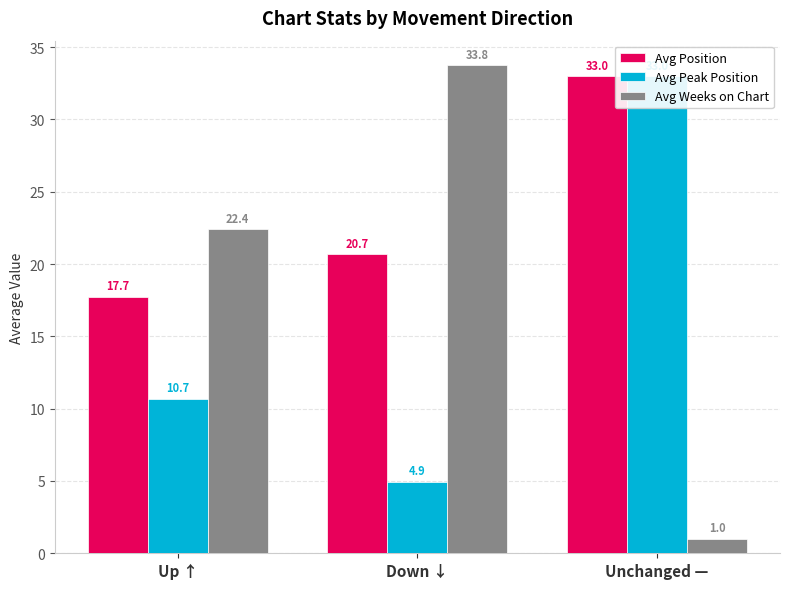

Which label corresponds to the smallest value in the chart?

Unchanged —